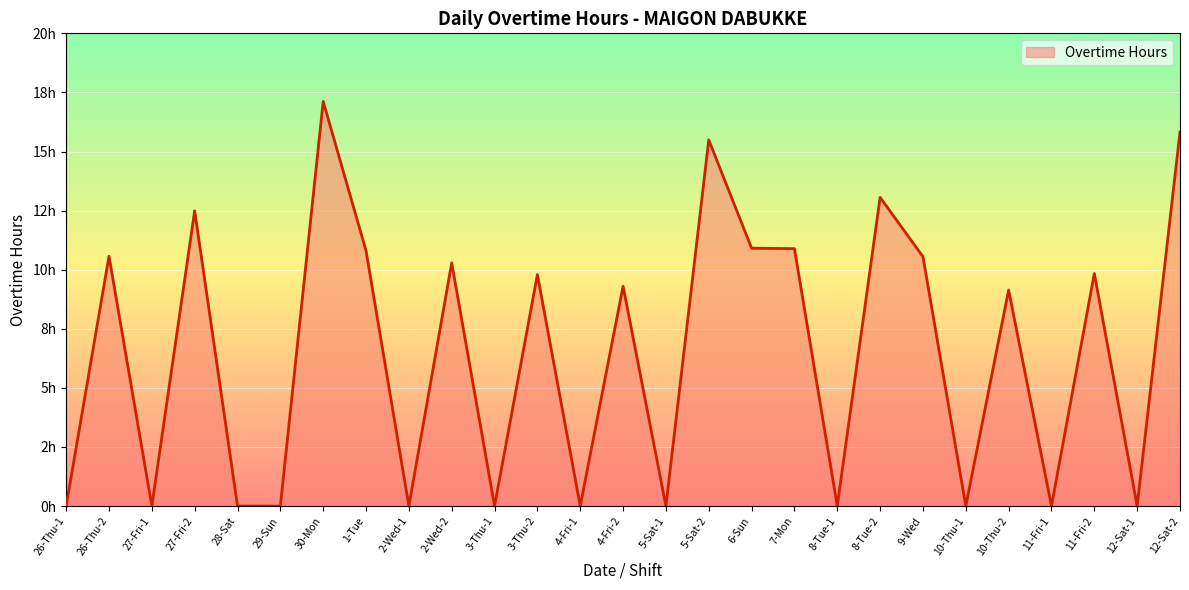

What is the maximum value shown in the chart?

17.1